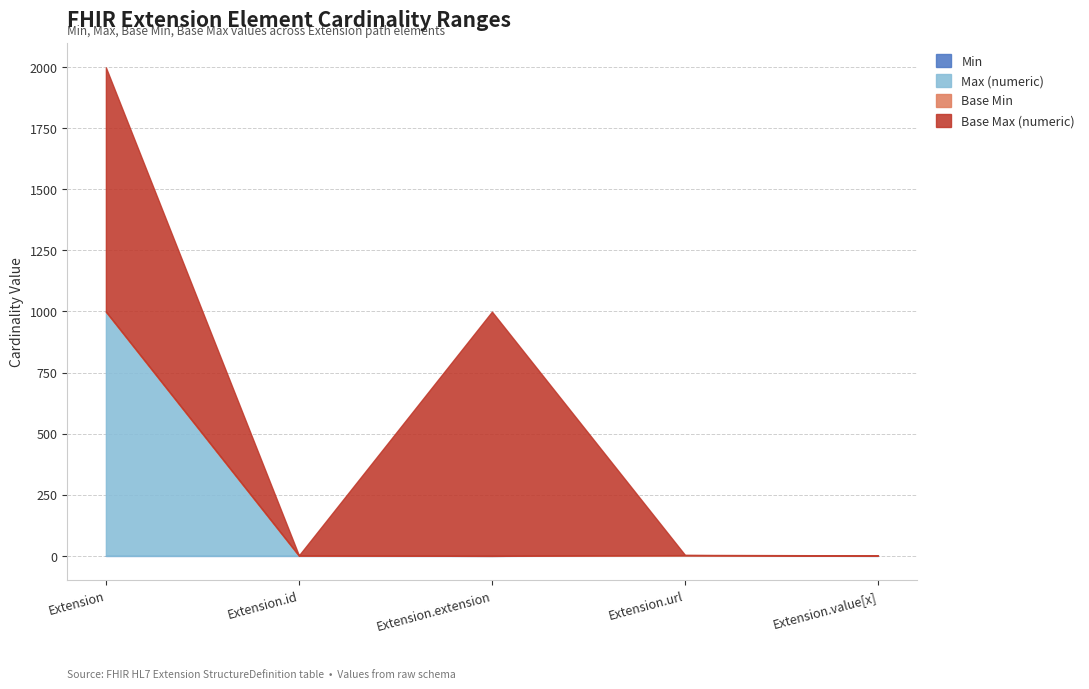

How many positive values does the Max (numeric) series have?

4